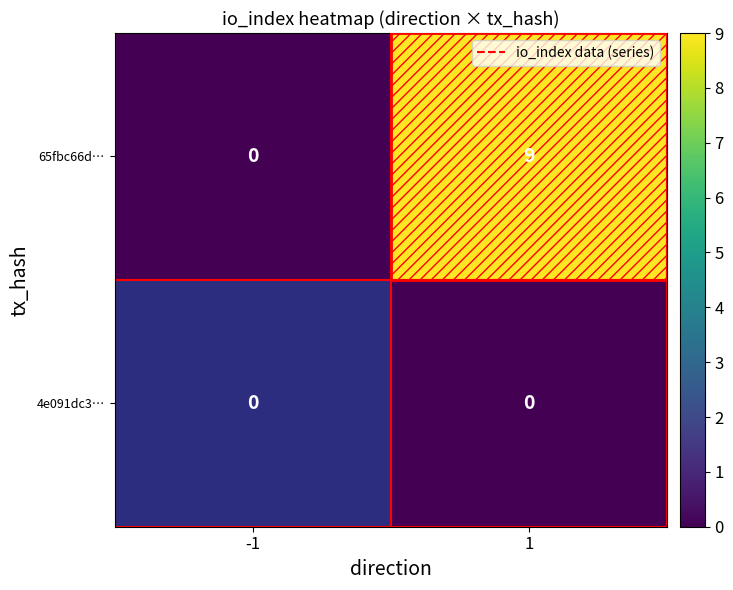

What is the difference between the maximum and minimum values in the 65fbc66d… series?

9